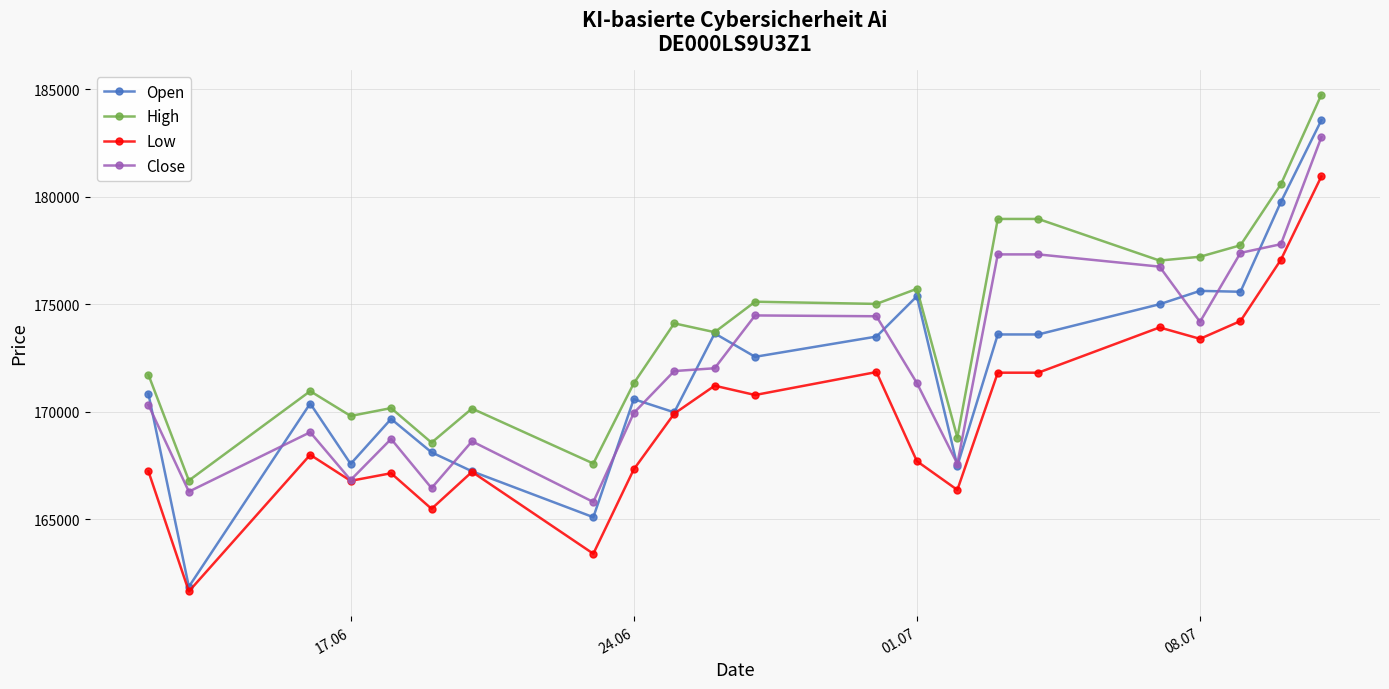

Count the number of data series in this chart.

4